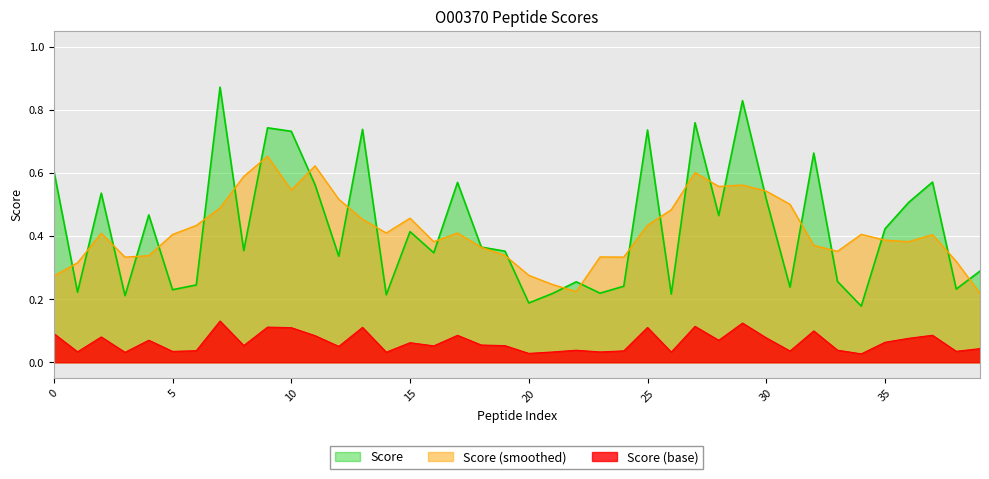

Is it true that the value at STEYTFFSAPHHTYSK is 0.9?

False